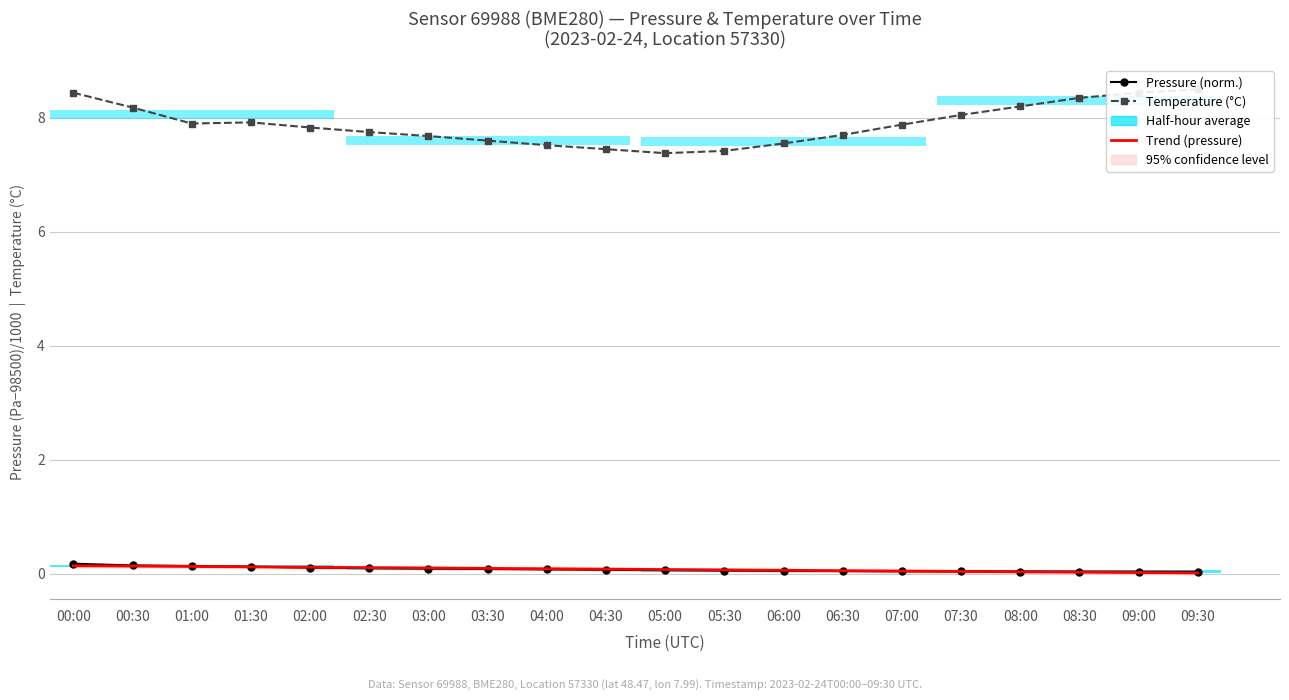

What is the difference between the maximum and minimum values in the Trend (pressure) series?

0.1